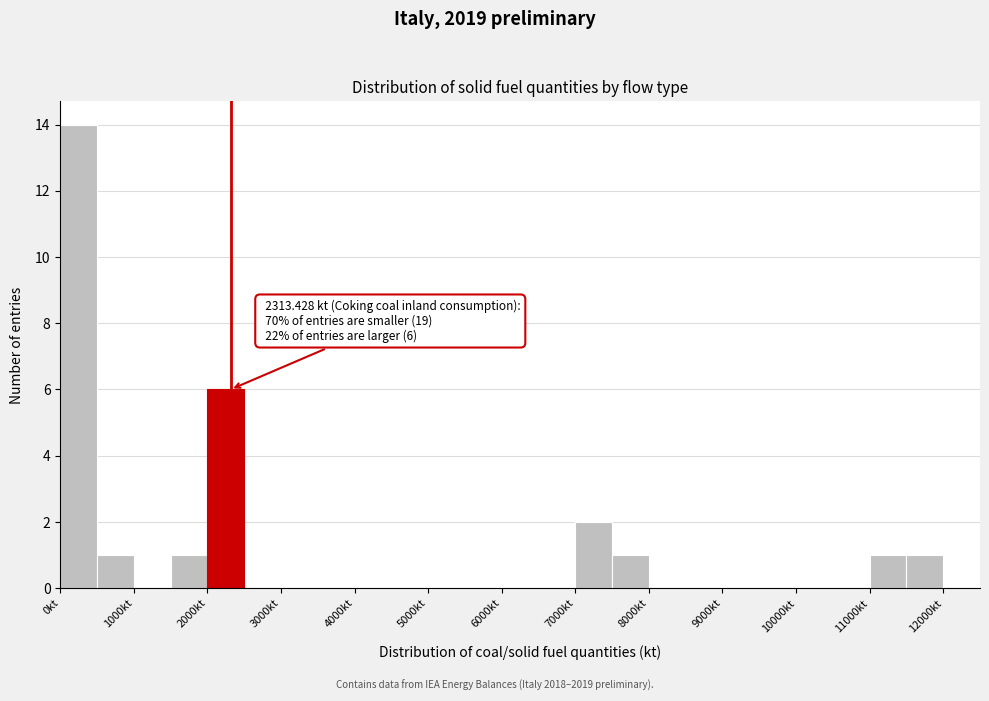

Which range on the x-axis has the tallest bar?

0 to 500